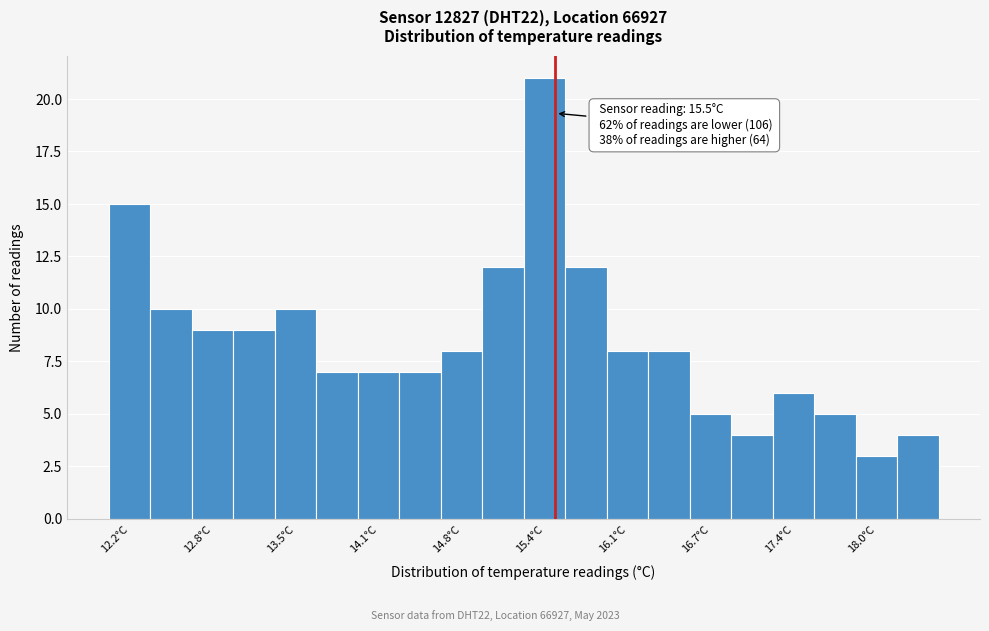

Around what value on the x-axis is the tallest bar? Give the approximate position of its centre, as read against the axis.

15.4